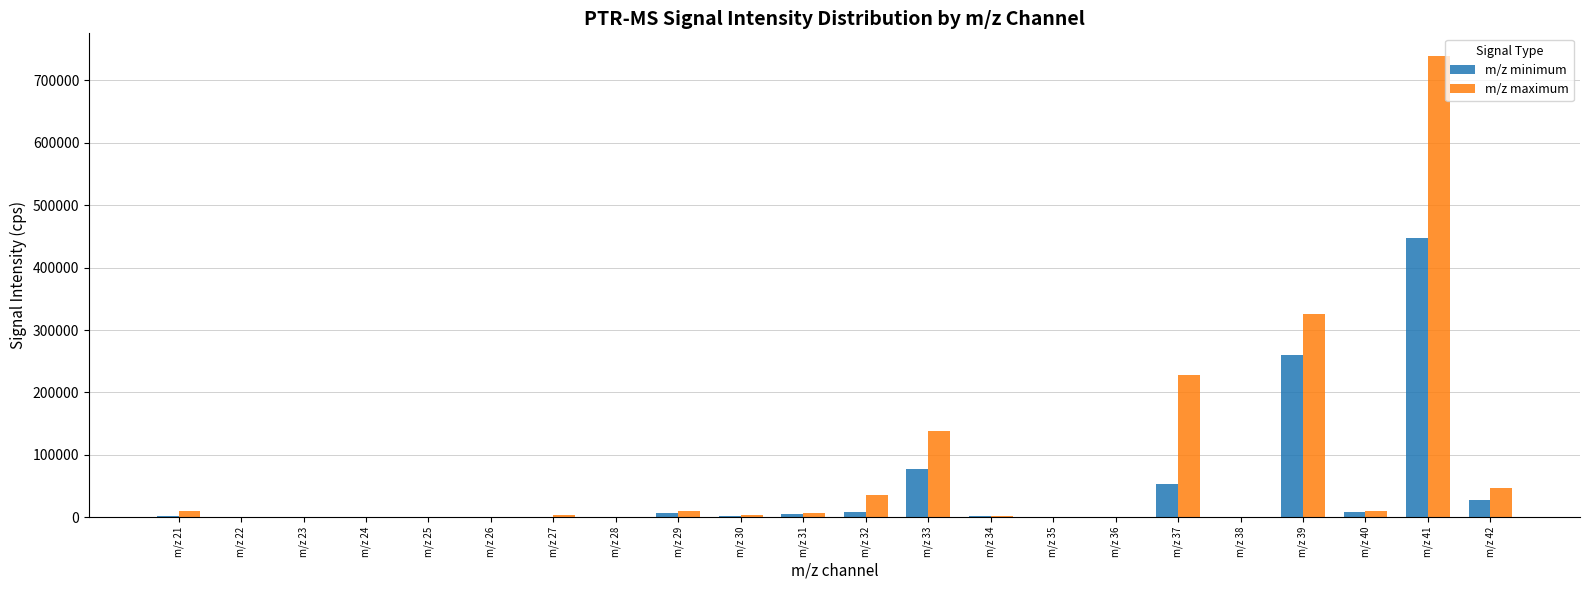

At which category is the sum across all series the highest?

m/z 41